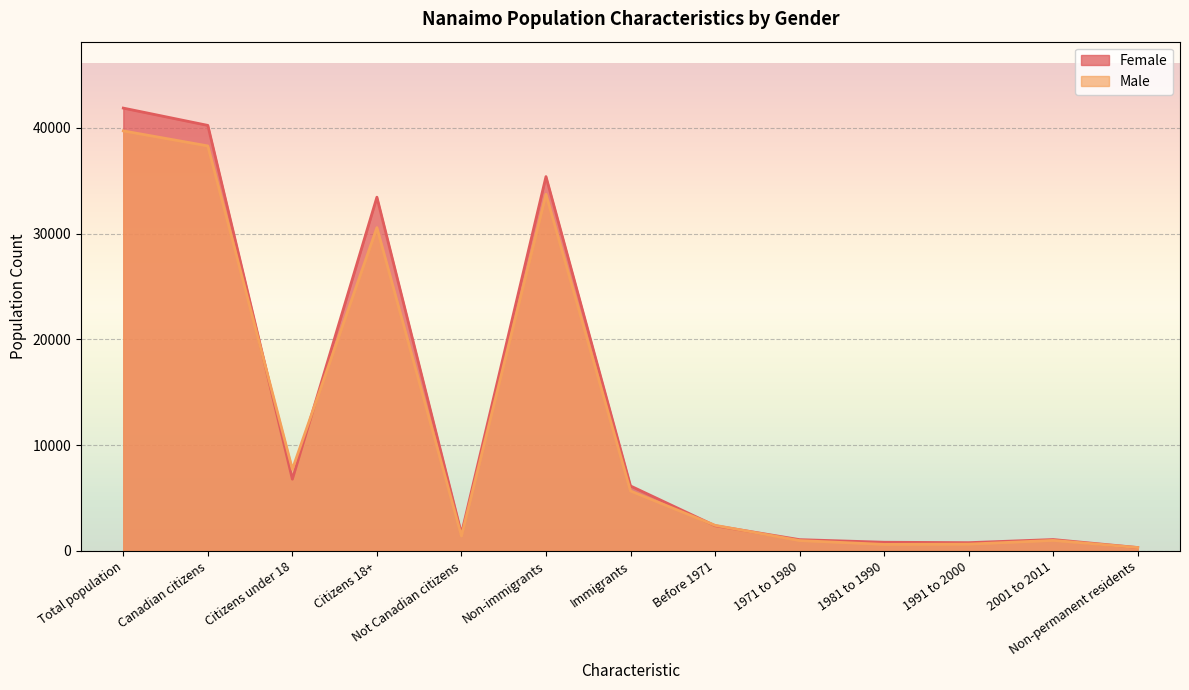

What is the value of the Male point at the 6th from the left?

33715